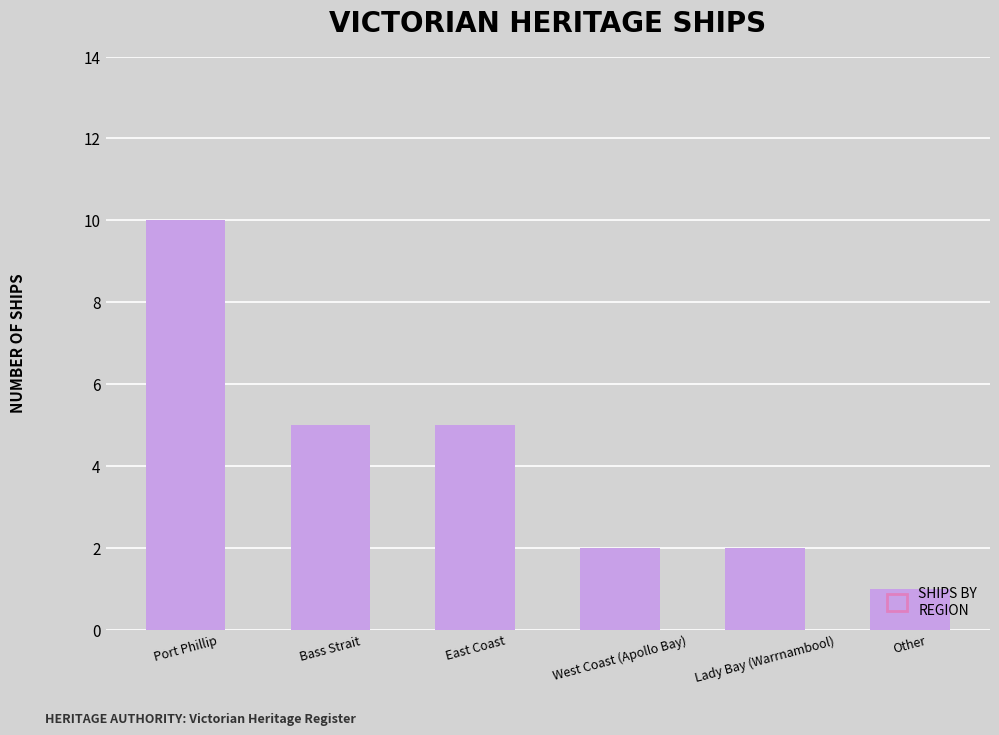

What is the label of the 1st bar from the right?

Other